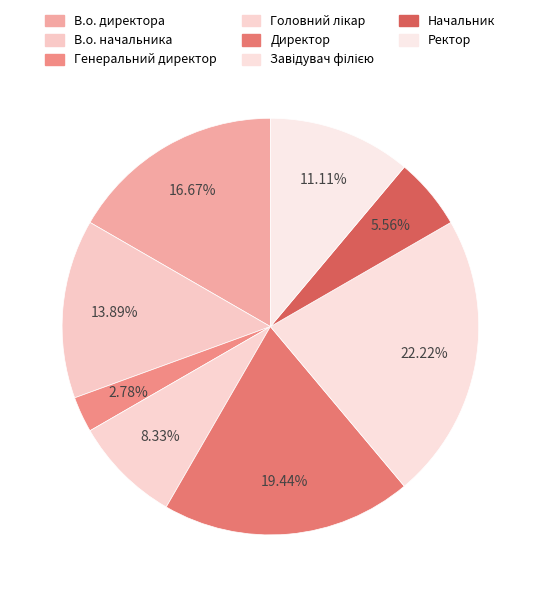

To the nearest percent, what is the average slice percentage?

12%